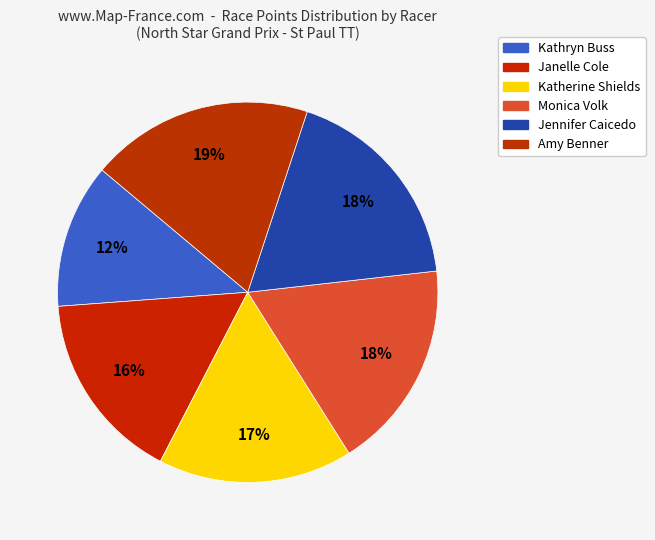

To the nearest percent, what percentage of the pie is Jennifer Caicedo?

18%